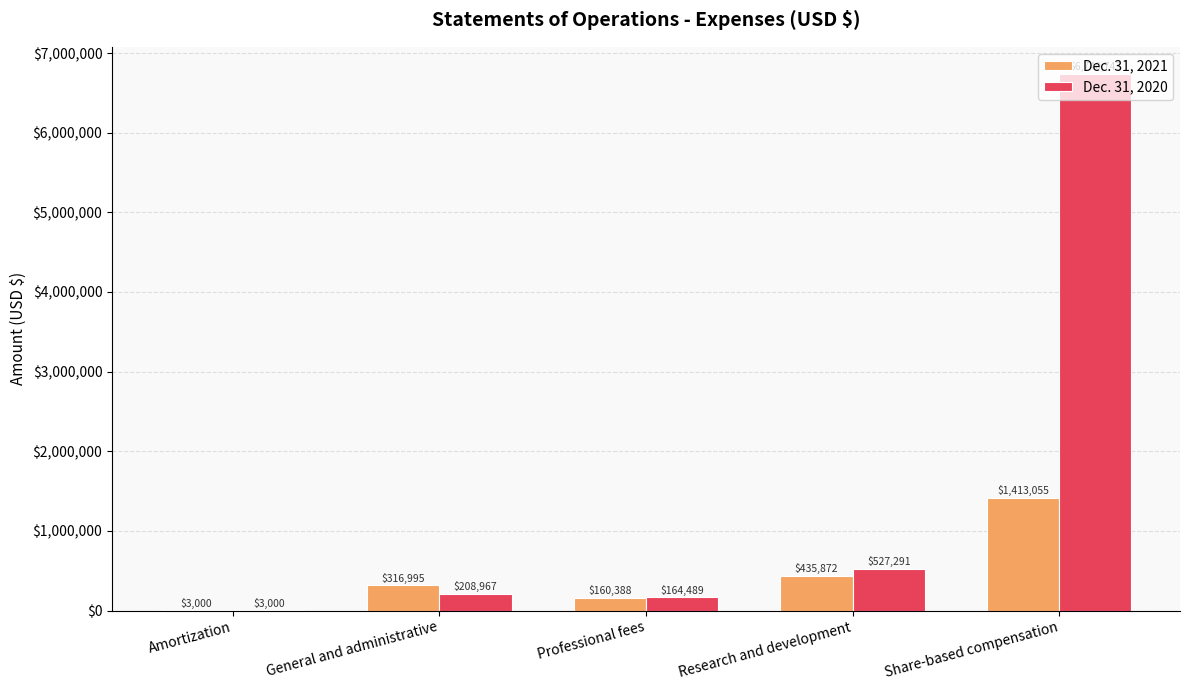

Count the number of data series in this chart.

2